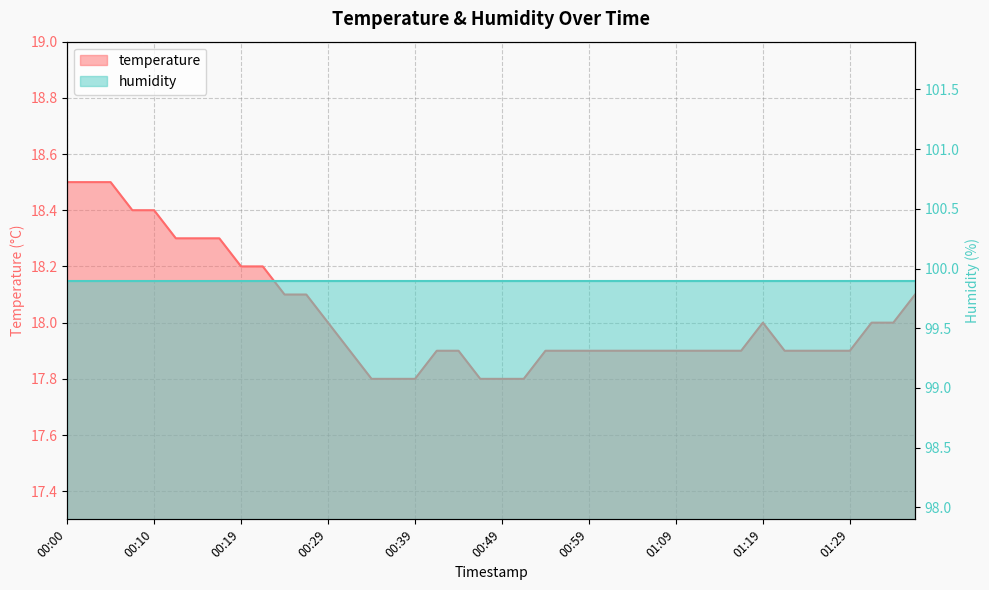

The chart shows a value of 5.9 at 01:01. True or false?

False